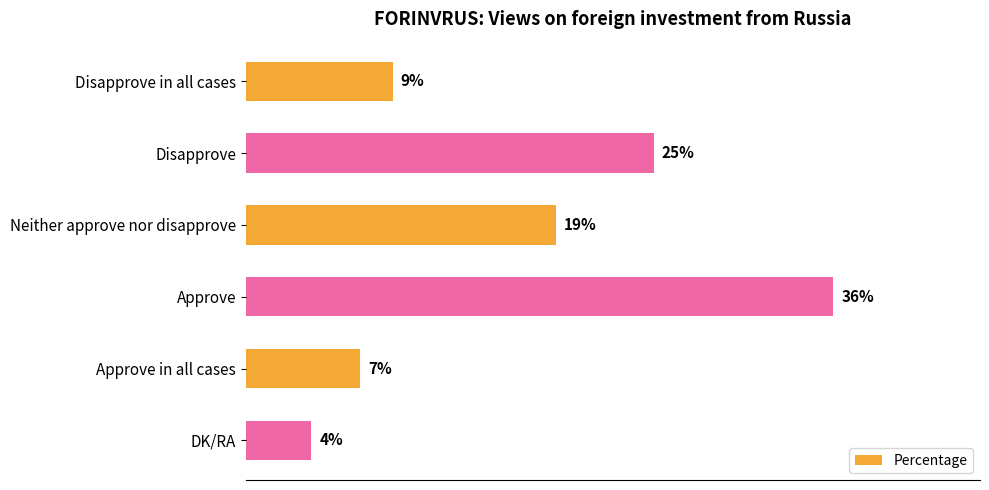

Rank the categories by value from lowest to highest.

DK/RA, Approve in all cases, Disapprove in all cases, Neither approve nor disapprove, Disapprove, Approve